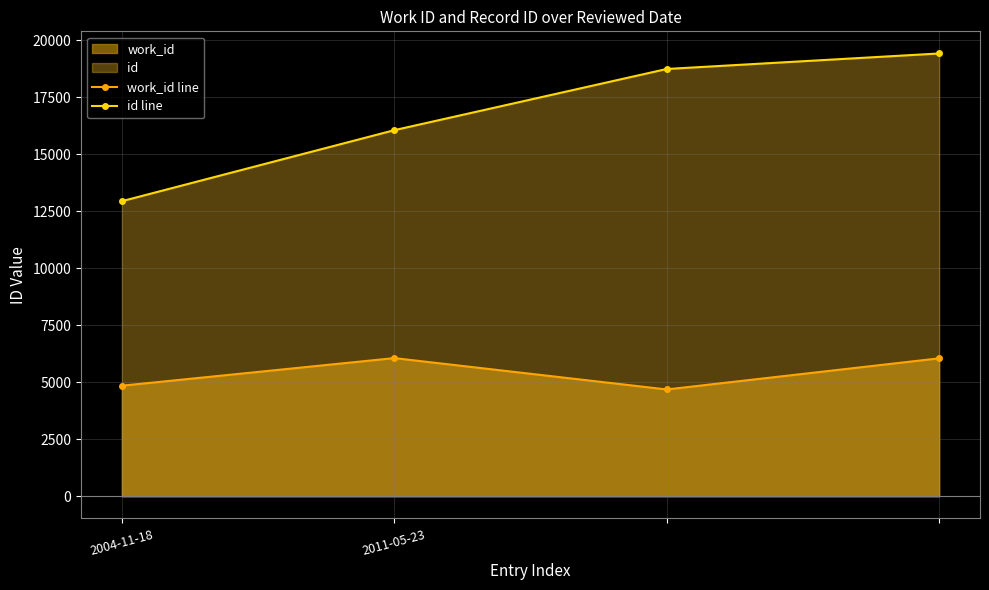

True or false: id line has a value of 19421 at 3.

True